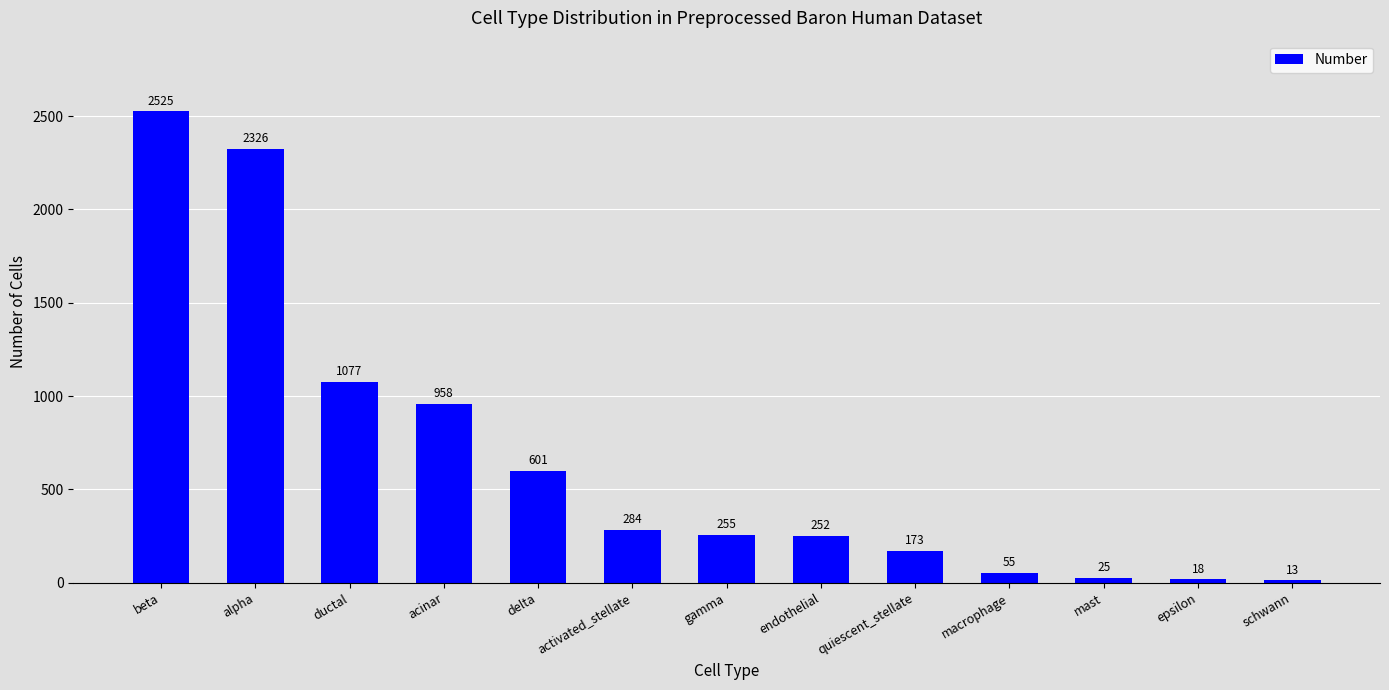

What position from the right is ductal?

11